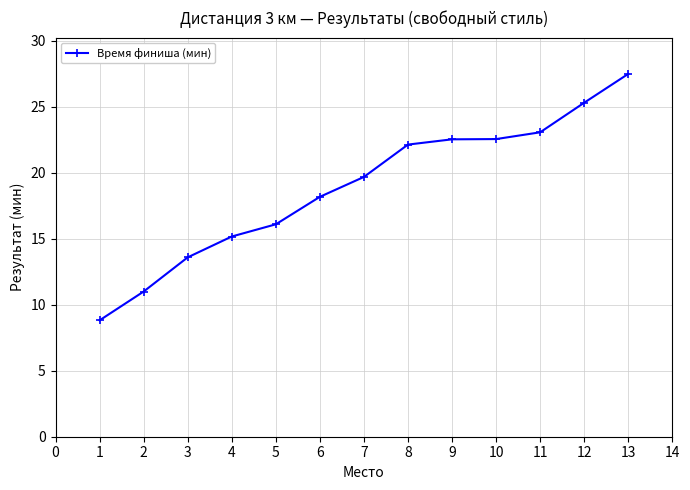

At which category does the chart reach its minimum across all series?

1